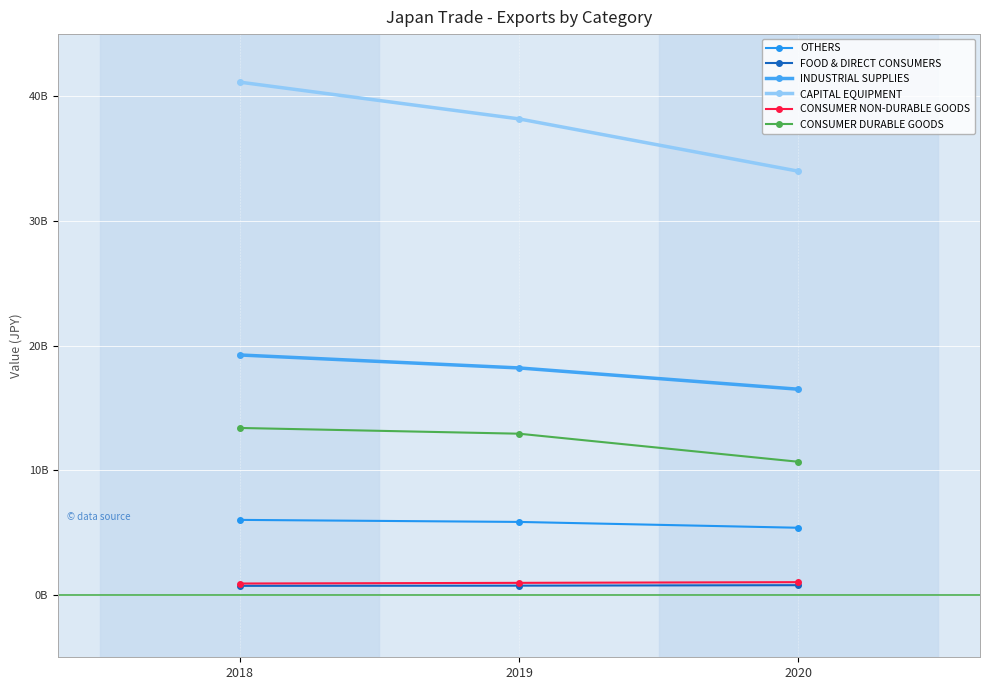

Is this an area chart (filled region under the line)?

No